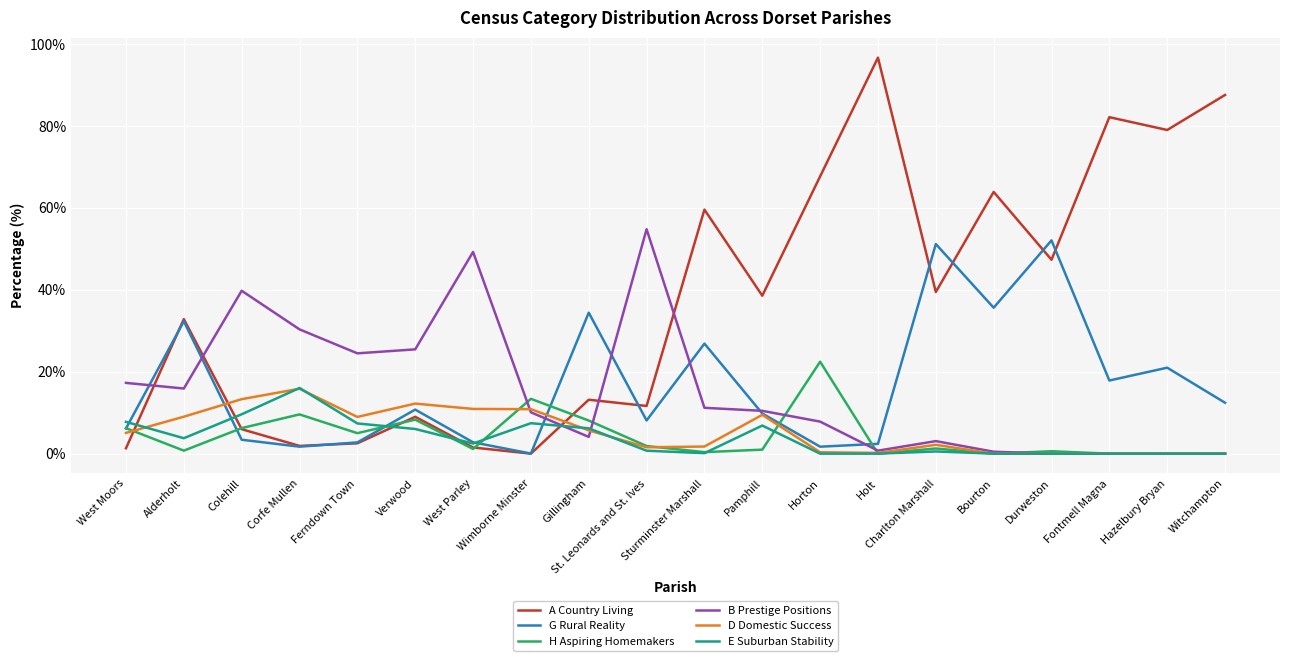

The B Prestige Positions series shows 54.8 at St. Leonards and St. Ives. True or false?

True